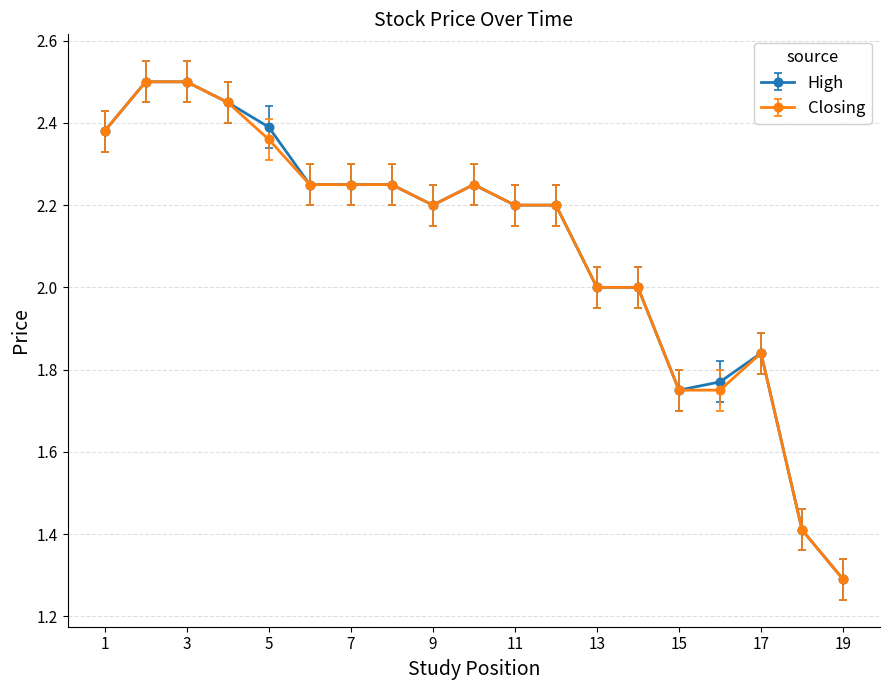

What is the minimum value shown in the chart?

1.3